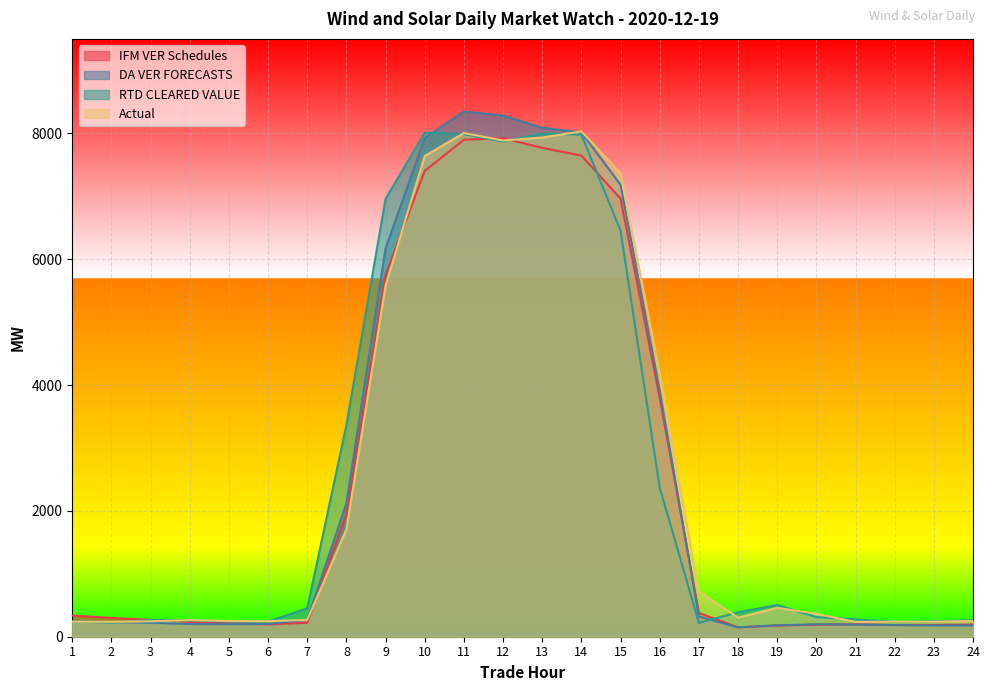

How many values in the Actual series exceed 364?

12